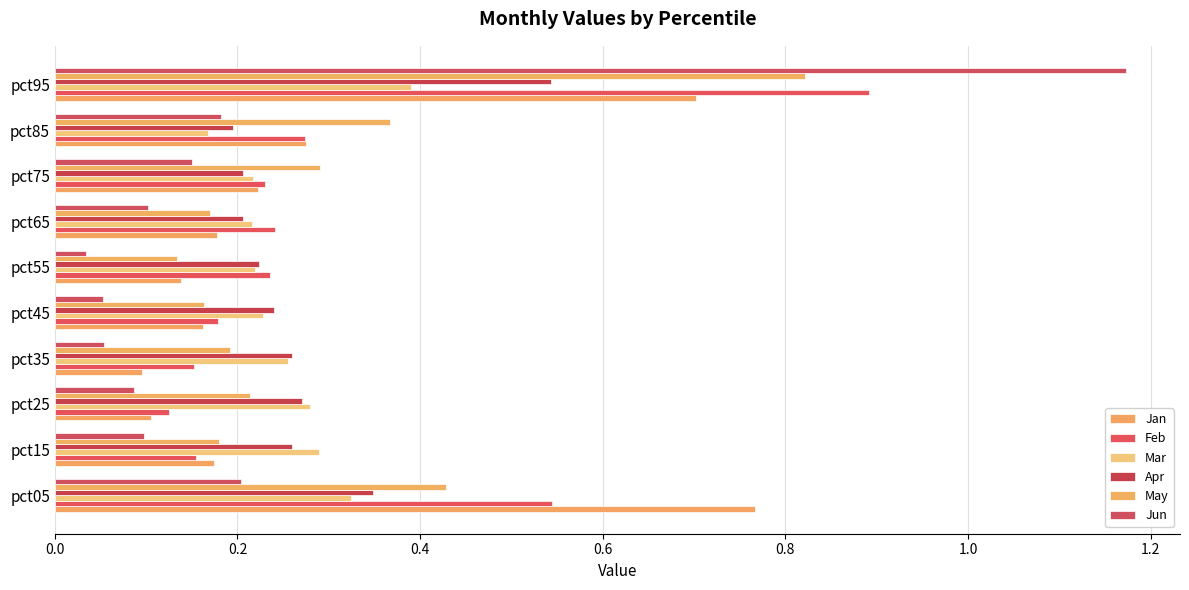

What are all the series names shown in the legend?

Jan, Feb, Mar, Apr, May, Jun